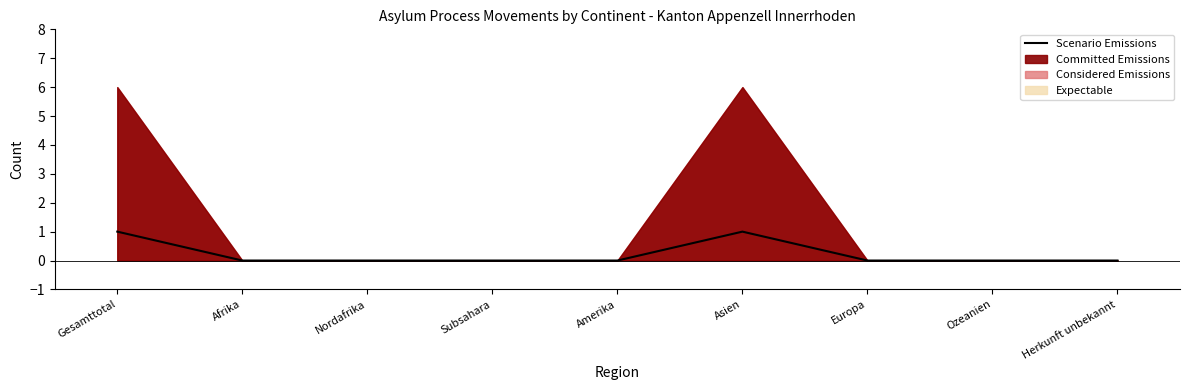

What is the label of the 9th point from the right?

Gesamttotal